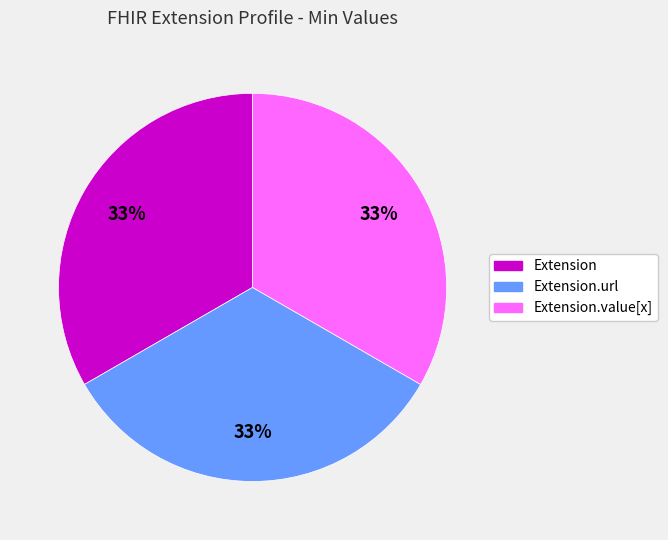

Count the number of slices in the pie.

3